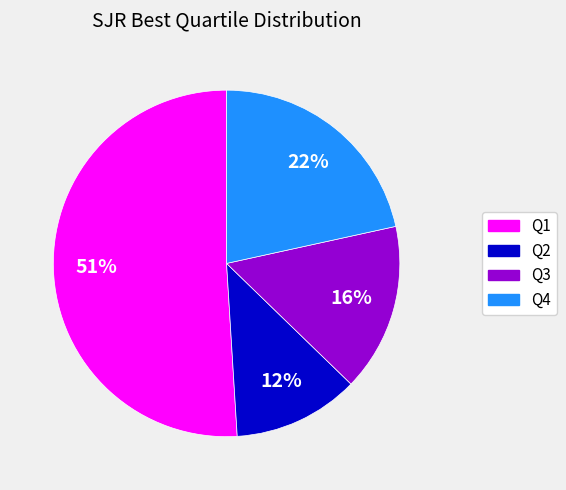

Is there any slice that represents more than half of the pie?

Yes